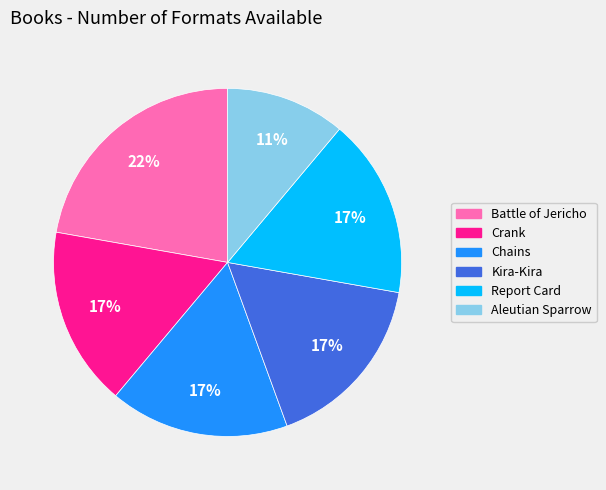

What percentage is the Battle of Jericho slice, to the nearest percent?

22%